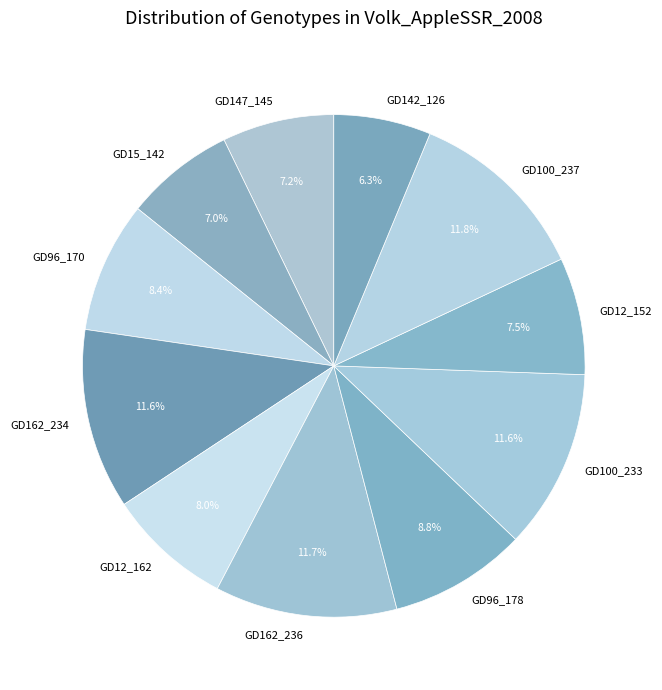

What is the ratio of the value at GD15_142 to the value at GD12_152?

0.9